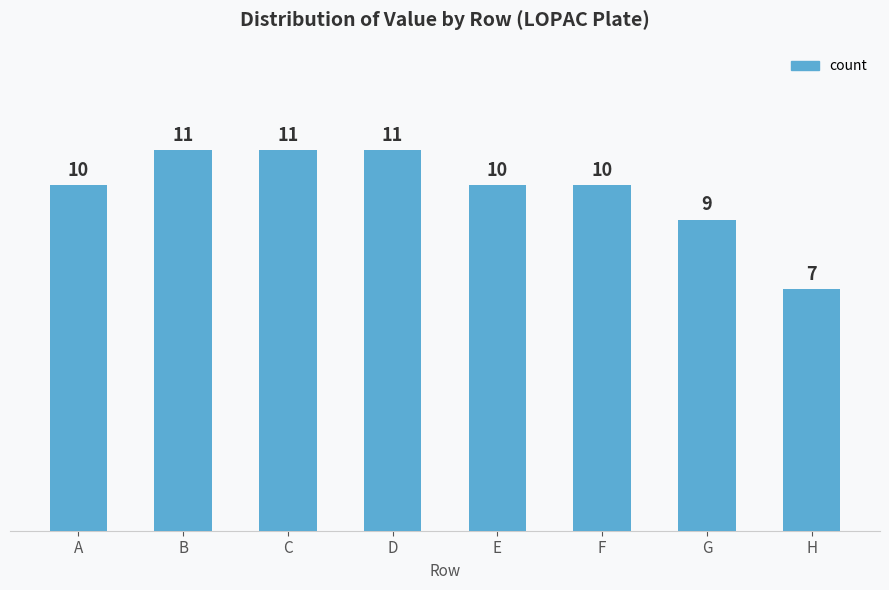

Count the values in the range 10 to 11.

6